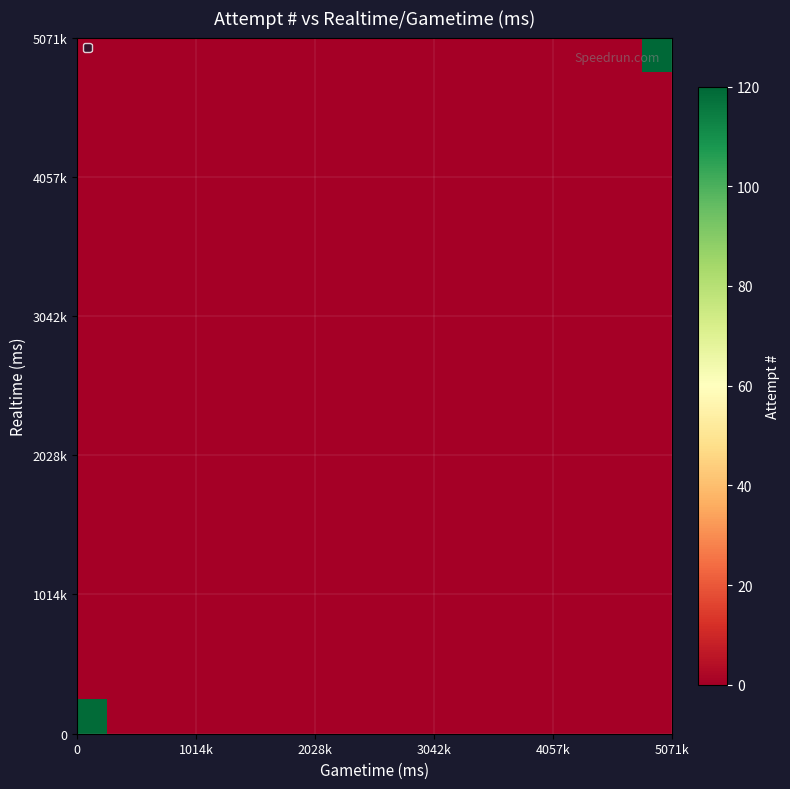

At how many categories does at least one series exceed 13?

2